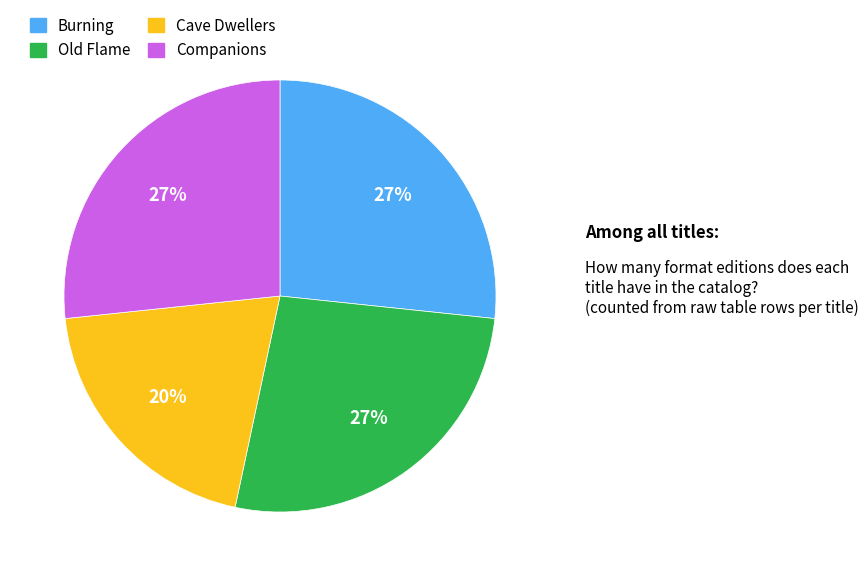

To the nearest percent, what is the difference between the Companions and Cave Dwellers slice percentages?

7%